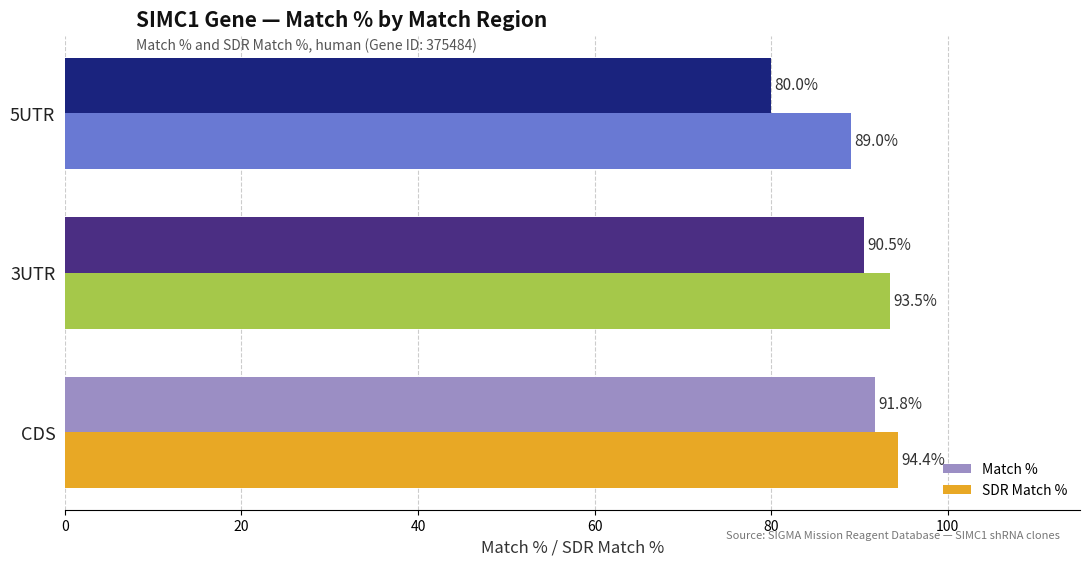

What is the maximum value for SDR Match %?

94.4